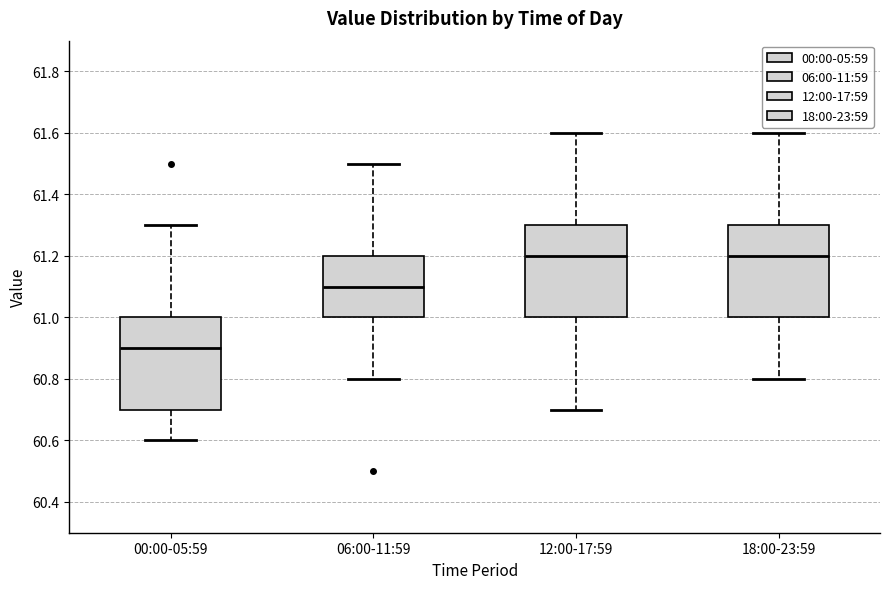

Where is the upper edge of the box for 12:00-17:59 on the y-axis? The values are not printed on the chart, so give them approximately, as read against the axis.

61.3